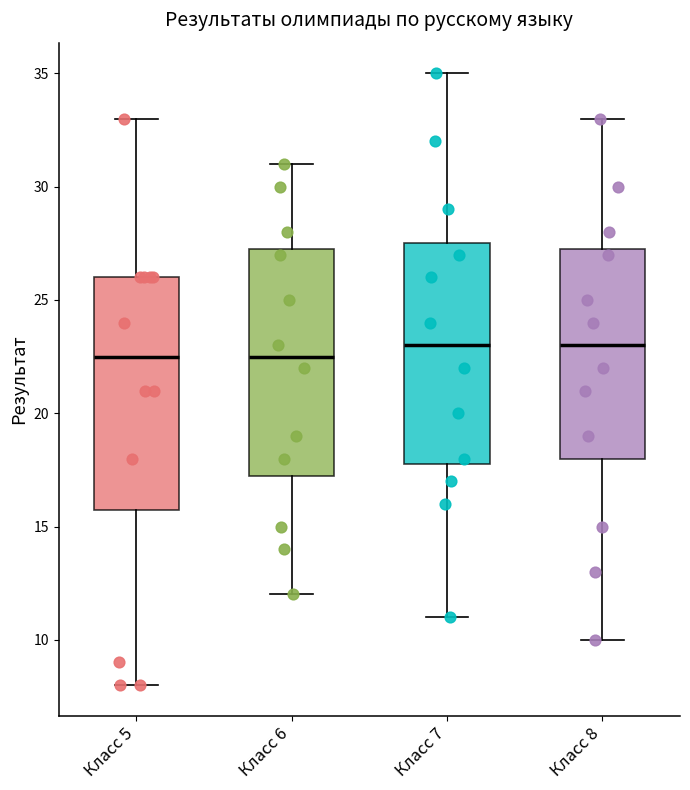

Reading left to right, transcribe this box plot: for each box, give where its median line is, the range the box spans, and where its two whiskers end, as read against the y-axis. The values are not printed on the chart, so give them approximately, as read against the axis.

Класс 5: median 22.5, box 16.0 to 26.0, whiskers 8.0 to 33.0
Класс 6: median 22.5, box 17.5 to 27.5, whiskers 12.0 to 31.0
Класс 7: median 23.0, box 18.0 to 27.5, whiskers 11.0 to 35.0
Класс 8: median 23.0, box 18.0 to 27.5, whiskers 10.0 to 33.0